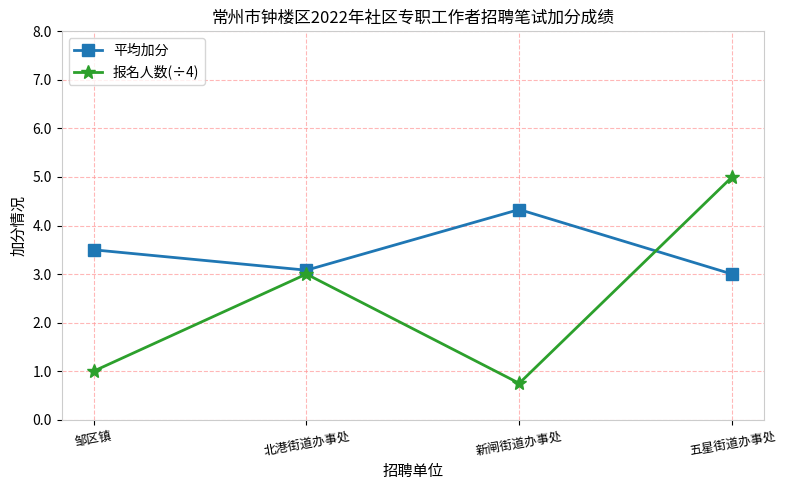

The value of 报名人数(÷4) at 五星街道办事处 is 8.0. True or false?

False